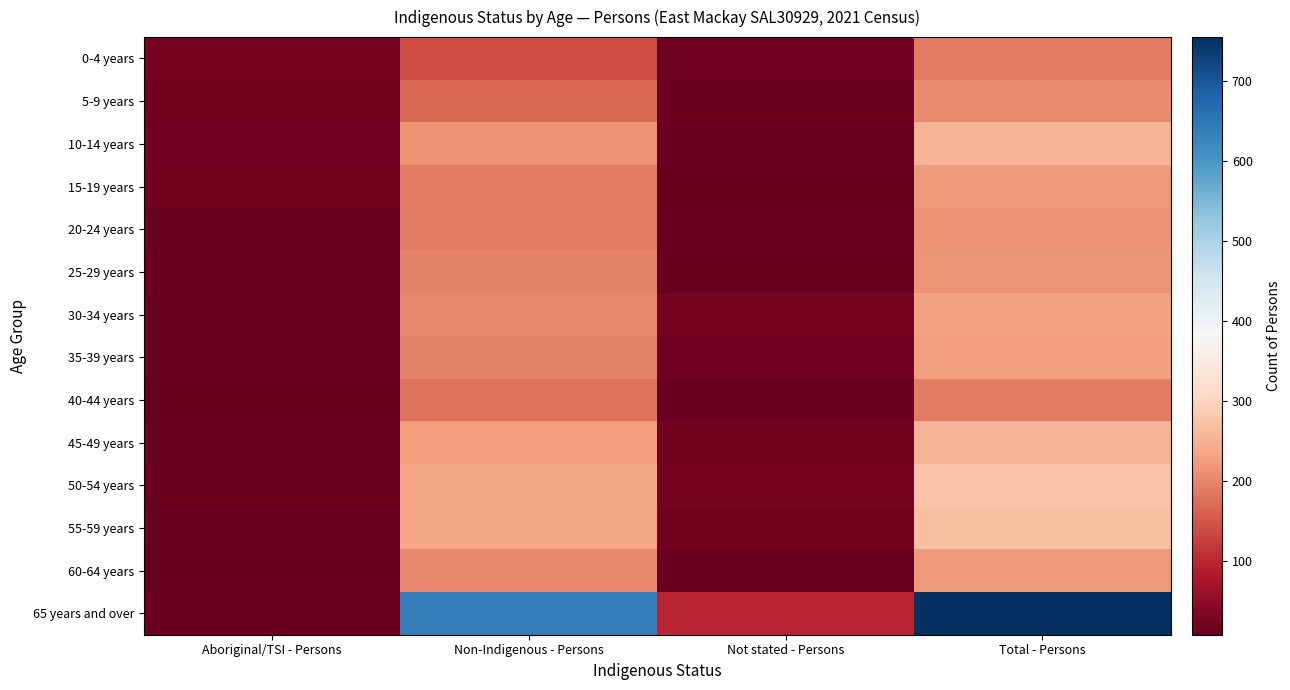

Rank the series at Total - Persons from highest to lowest value.

65 years and over, 50-54 years, 55-59 years, 45-49 years, 10-14 years, 30-34 years, 35-39 years, 15-19 years, 60-64 years, 25-29 years, 20-24 years, 5-9 years, 40-44 years, 0-4 years